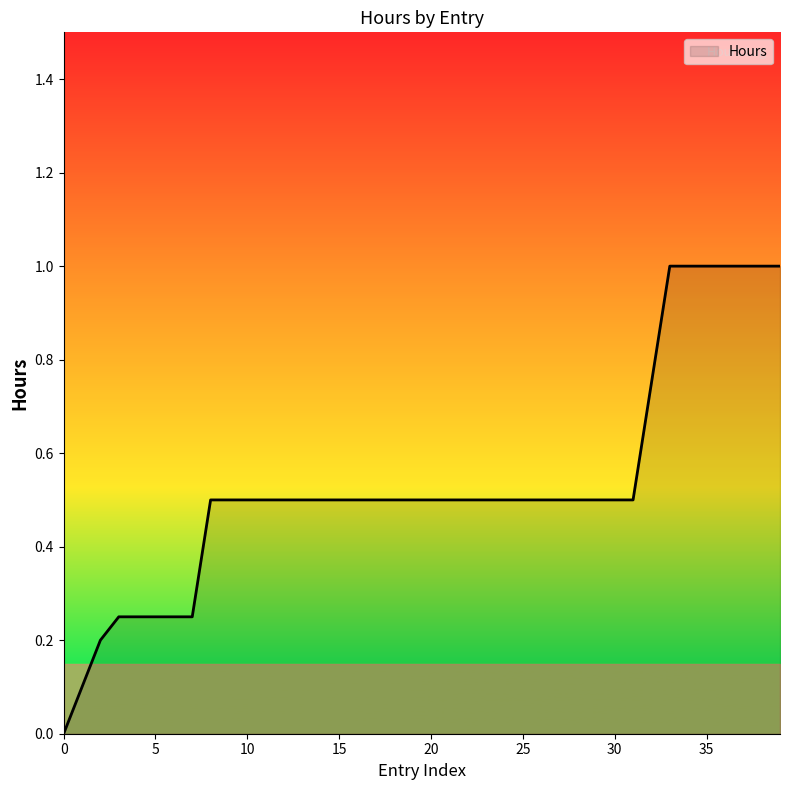

How many series are shown in this chart?

1